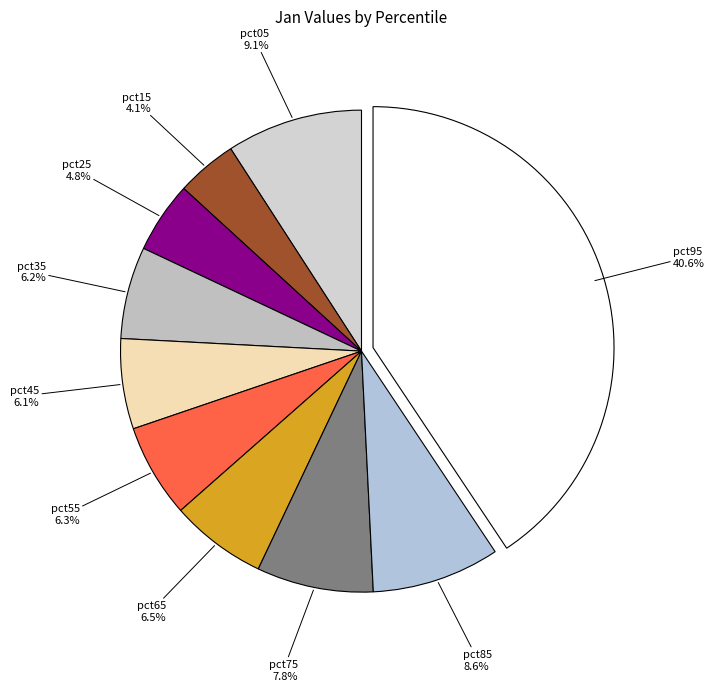

True or false: pct25 accounts for 5% of the total.

True